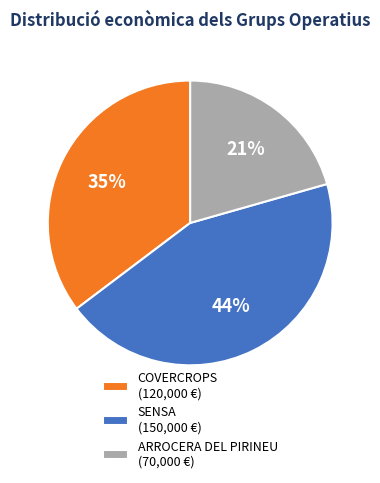

Count the number of slices in the pie.

3